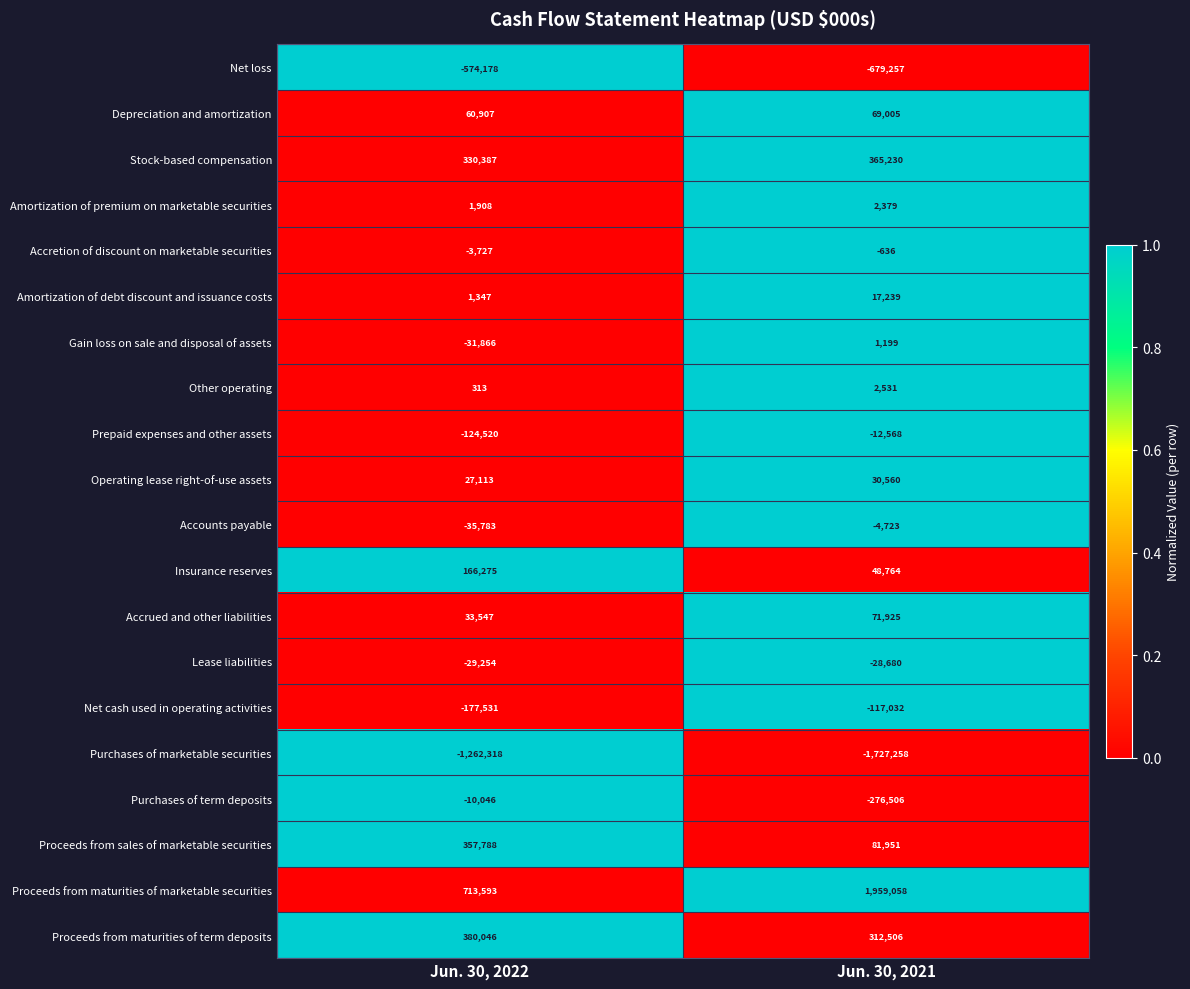

Rank the series at Jun. 30, 2021 from highest to lowest value.

Proceeds from maturities of marketable securities, Stock-based compensation, Proceeds from maturities of term deposits, Proceeds from sales of marketable securities, Accrued and other liabilities, Depreciation and amortization, Insurance reserves, Operating lease right-of-use assets, Amortization of debt discount and issuance costs, Other operating, Amortization of premium on marketable securities, Gain loss on sale and disposal of assets, Accretion of discount on marketable securities, Accounts payable, Prepaid expenses and other assets, Lease liabilities, Net cash used in operating activities, Purchases of term deposits, Net loss, Purchases of marketable securities